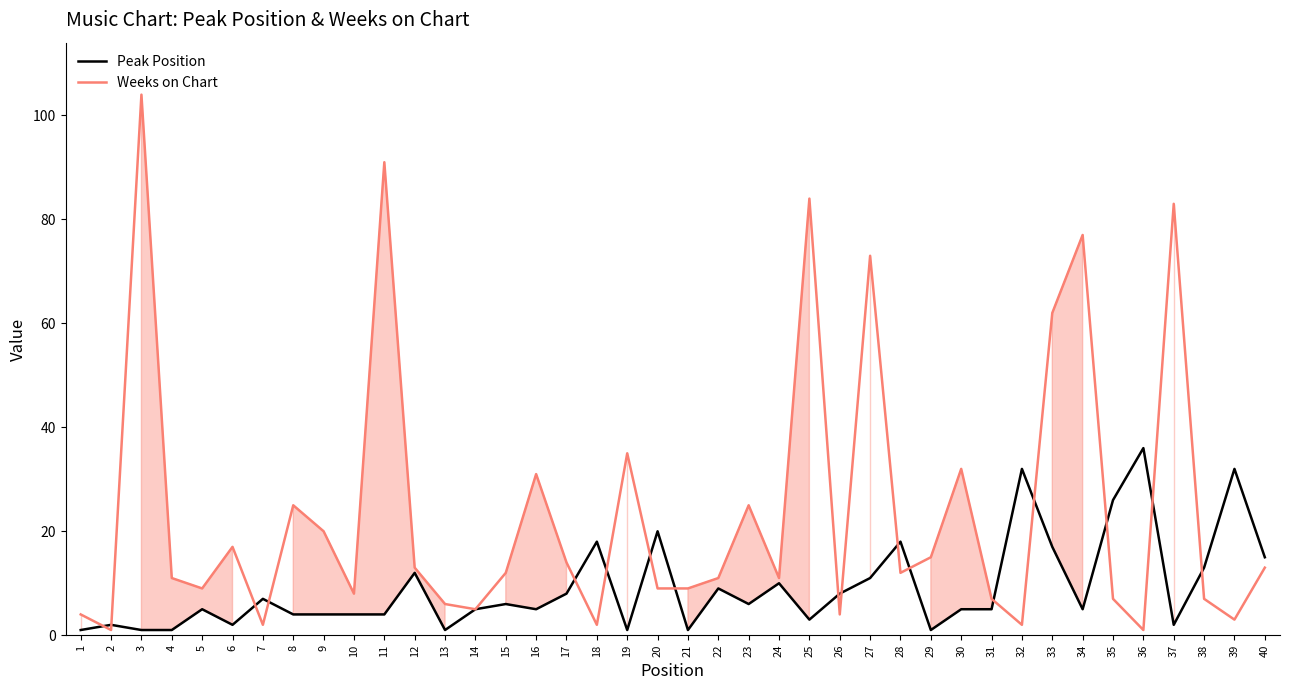

How many series are shown in this chart?

2